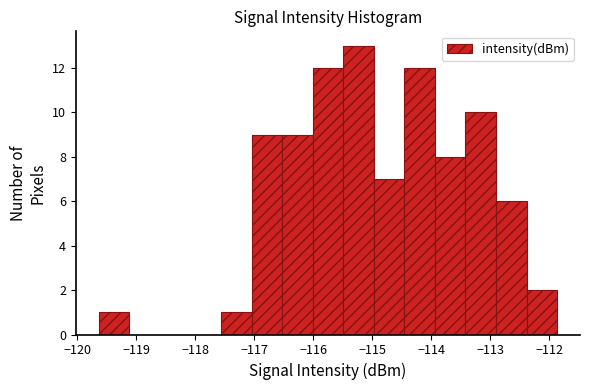

Reading left to right, list every bar in this chart as the range it spans on the x-axis followed by its height. Neither the bar edges nor the heights are printed on the chart, so give them approximately, as read against the axes.

-119.6 to -119.1: 1
-119.1 to -118.6: 0
-118.6 to -118.1: 0
-118.1 to -117.6: 0
-117.6 to -117.0: 1
-117.0 to -116.5: 9
-116.5 to -116.0: 9
-116.0 to -115.5: 12
-115.5 to -115.0: 13
-115.0 to -114.5: 7
-114.5 to -113.9: 12
-113.9 to -113.4: 8
-113.4 to -112.9: 10
-112.9 to -112.4: 6
-112.4 to -111.9: 2